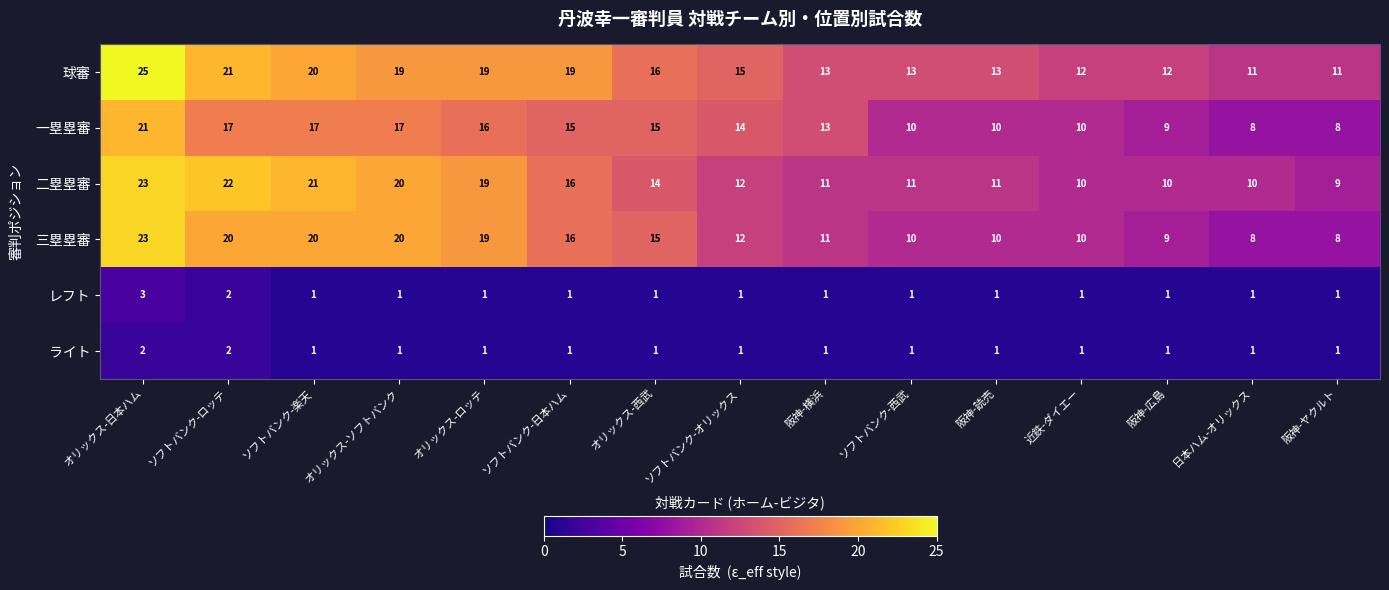

Which series has the largest total across all categories?

球審